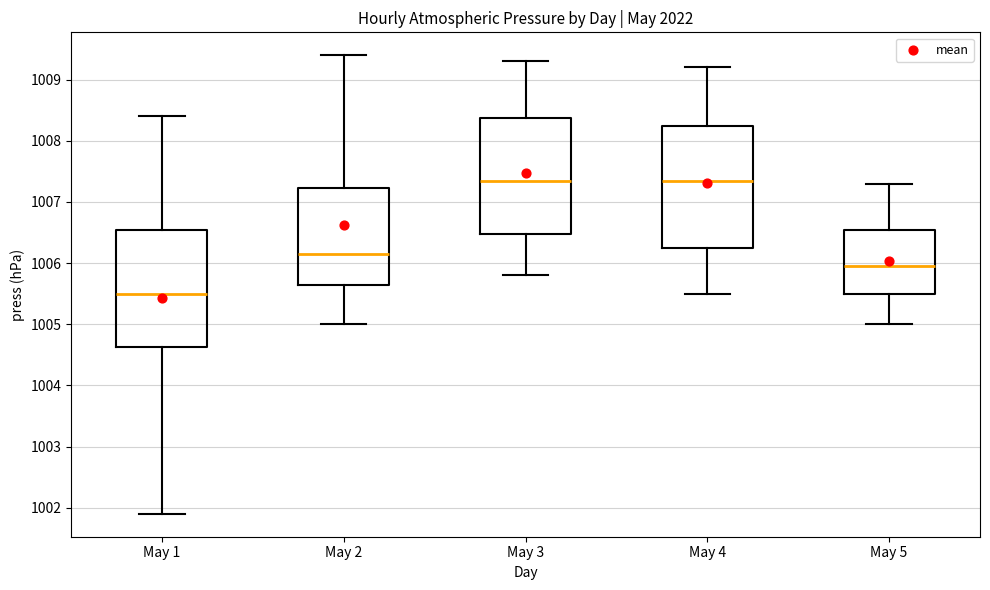

Where does the upper whisker of the box for May 3 end on the y-axis? The values are not printed on the chart, so give them approximately, as read against the axis.

1009.3